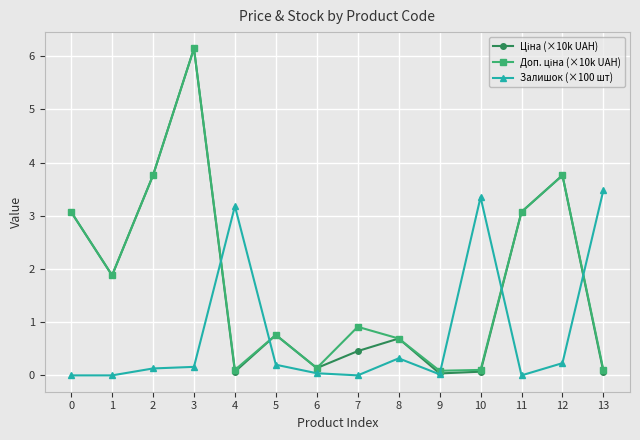

What is the total value across all series at 7?

1.4